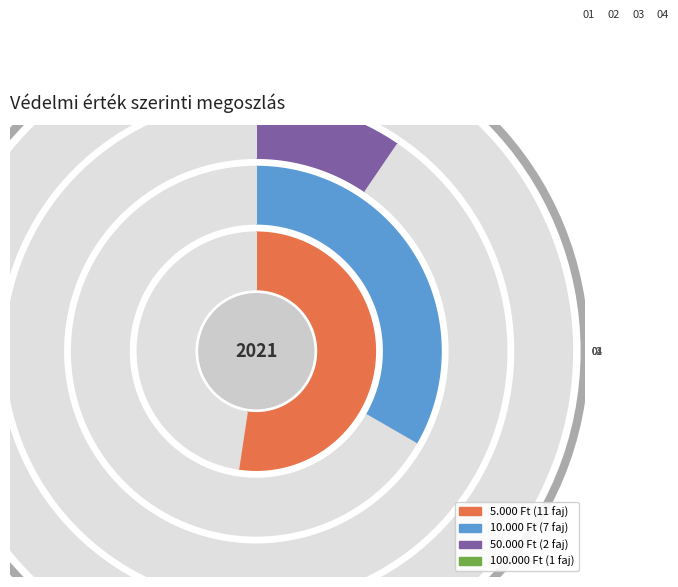

True or false: 50.000 Ft accounts for 1% of the total.

False